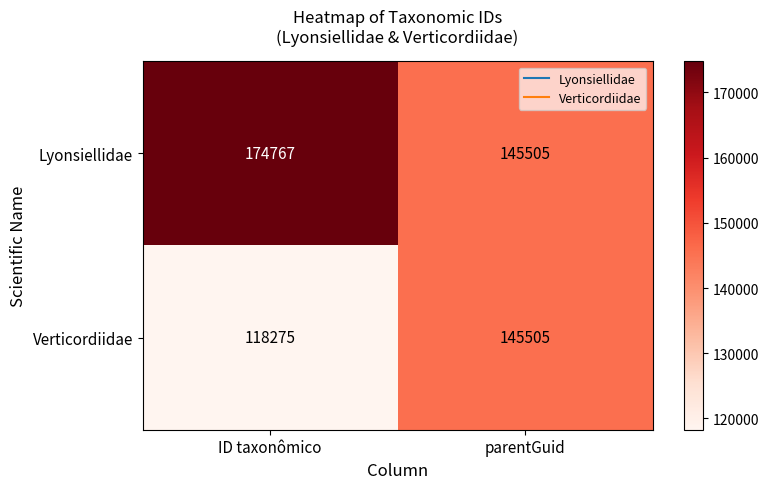

Rank the series by their average value, from highest to lowest.

Lyonsiellidae, Verticordiidae